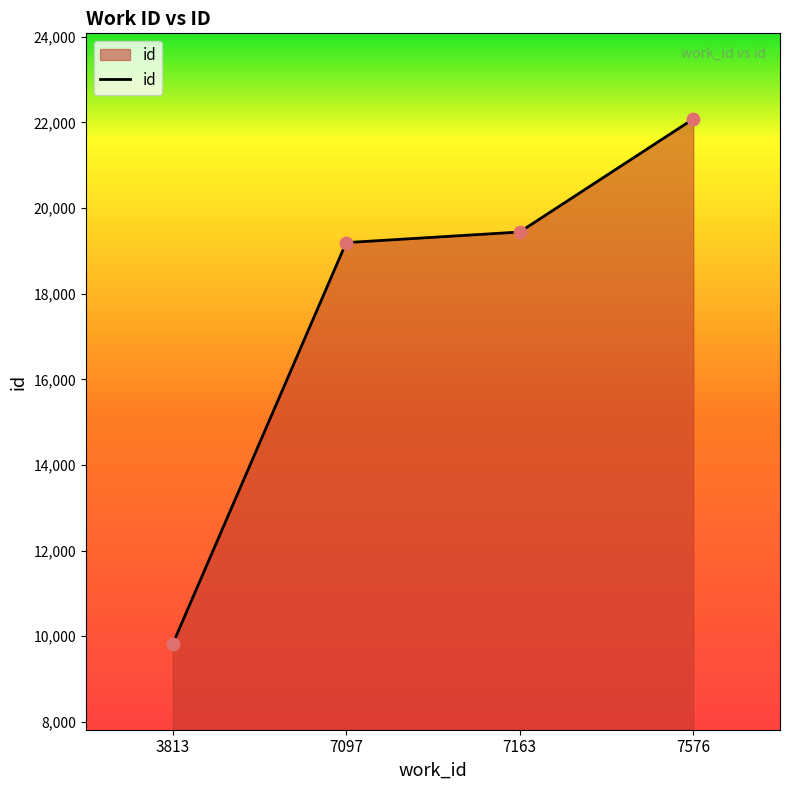

Between 7576 and 3813, which is larger?

7576